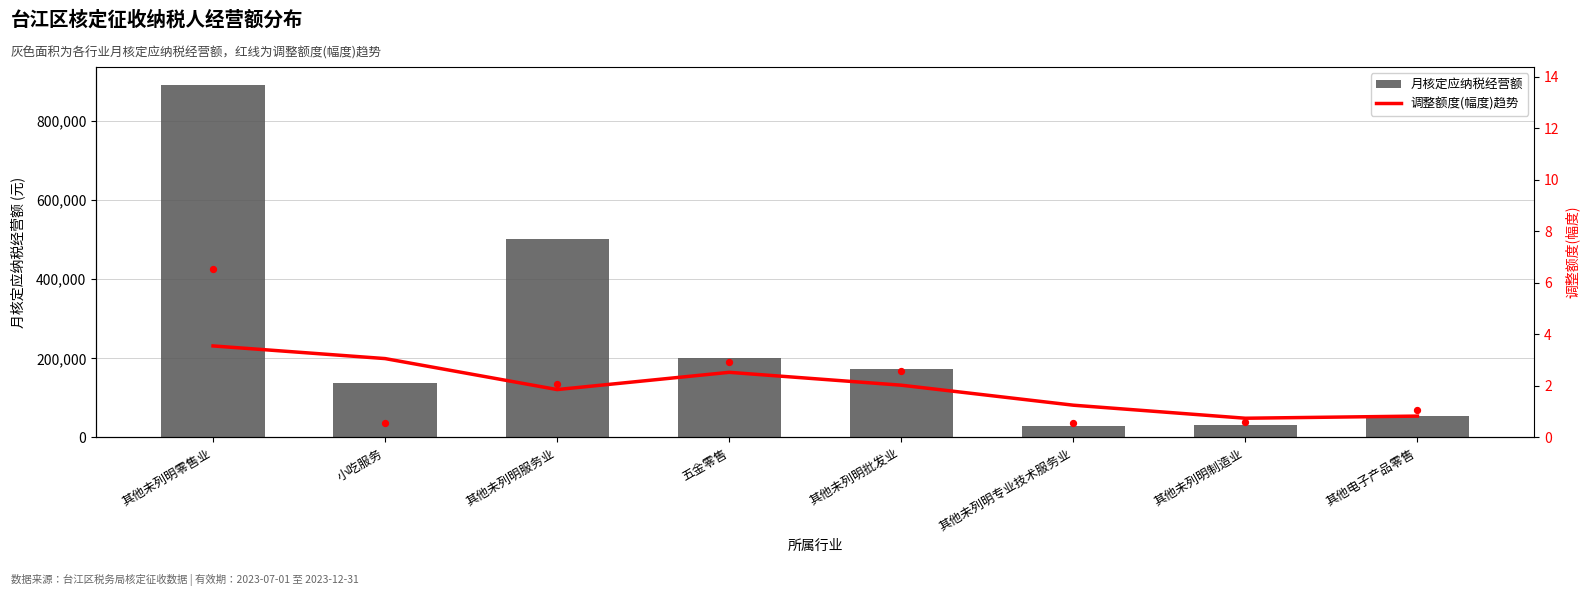

What is the total value across all series at 其他未列明零售业?

891963.6